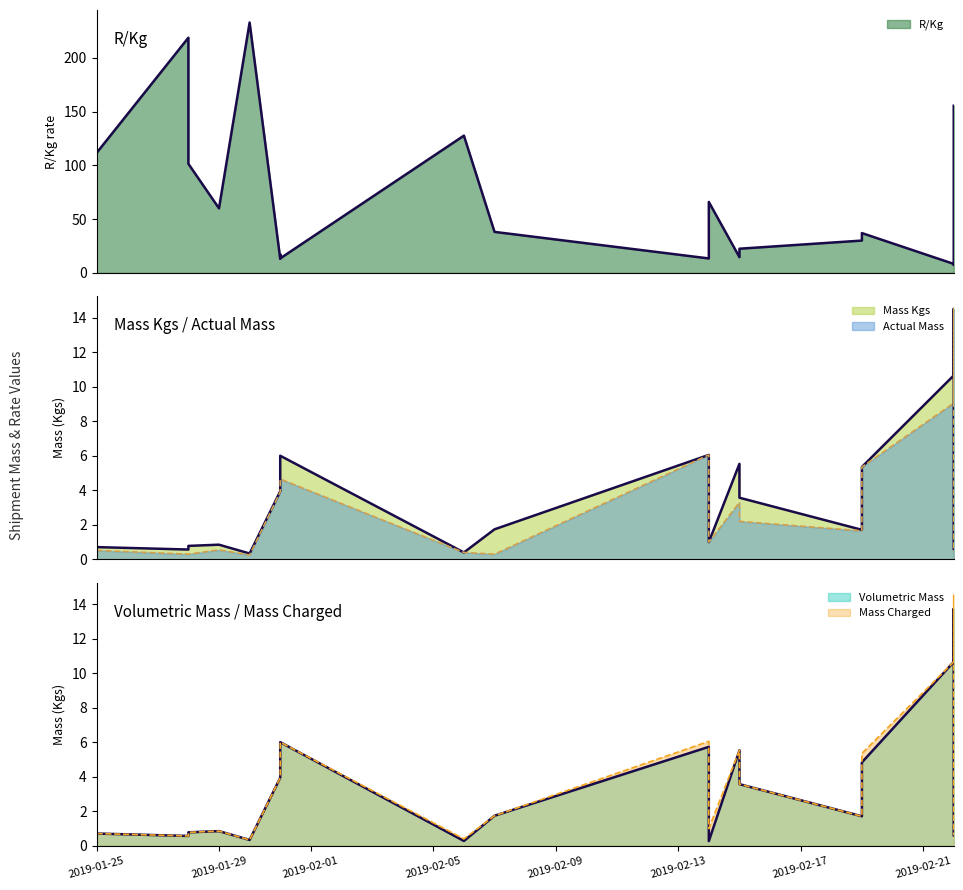

Which category has the lowest value across all series?

2019-01-30